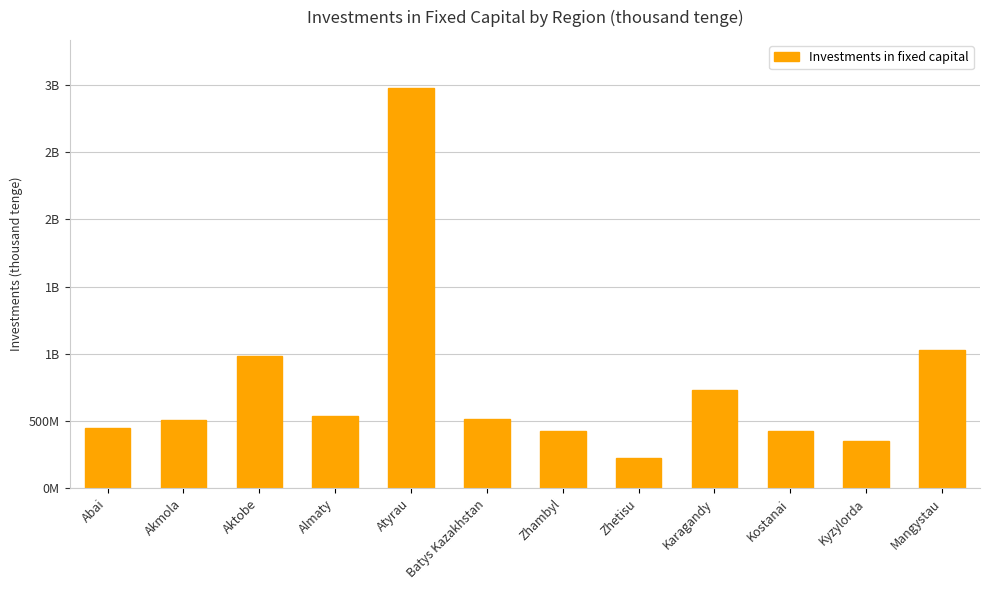

What is the maximum value shown in the chart?

2975008420